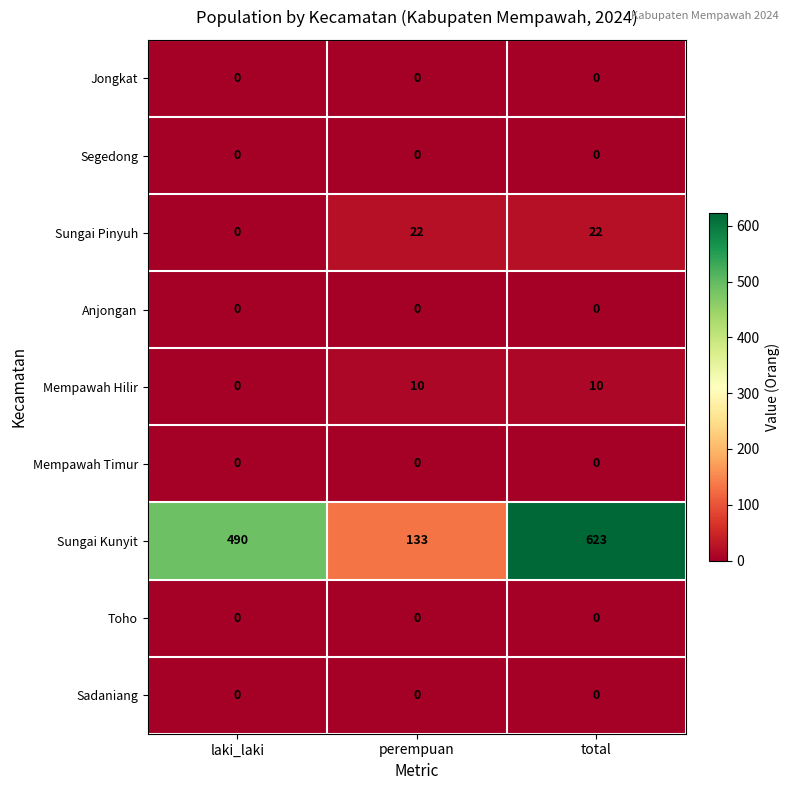

Which series has the largest total across all categories?

Sungai Kunyit